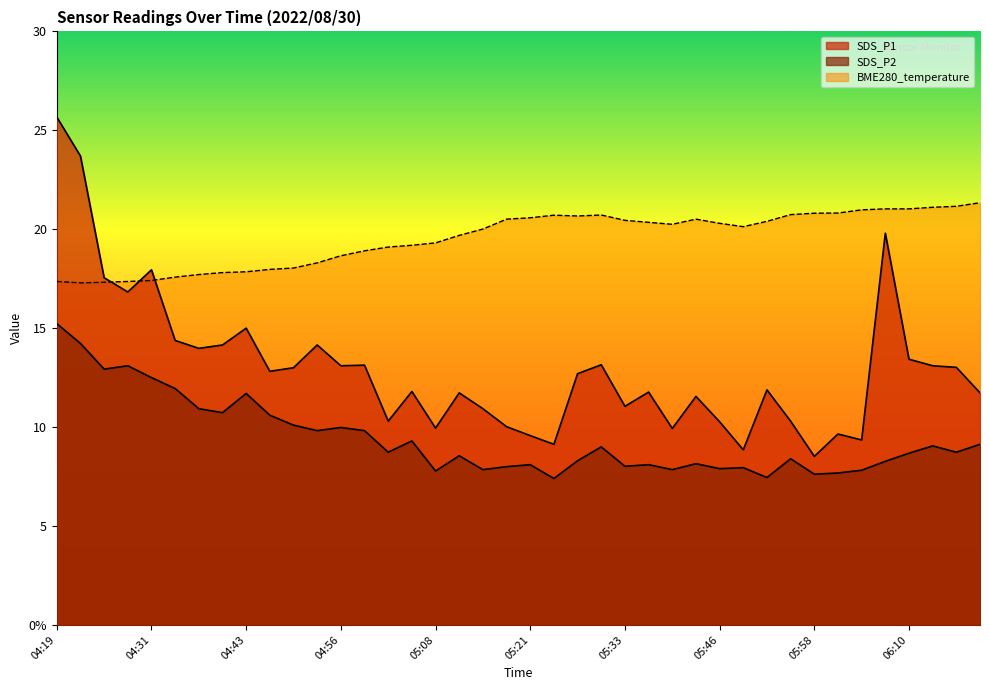

Does the chart have visible grid lines?

No